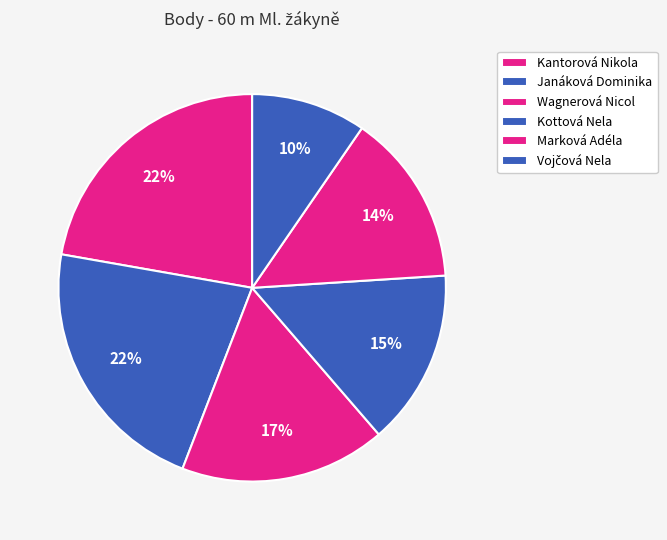

What percentage do Kantorová Nikola and Janáková Dominika together represent?

44.1%